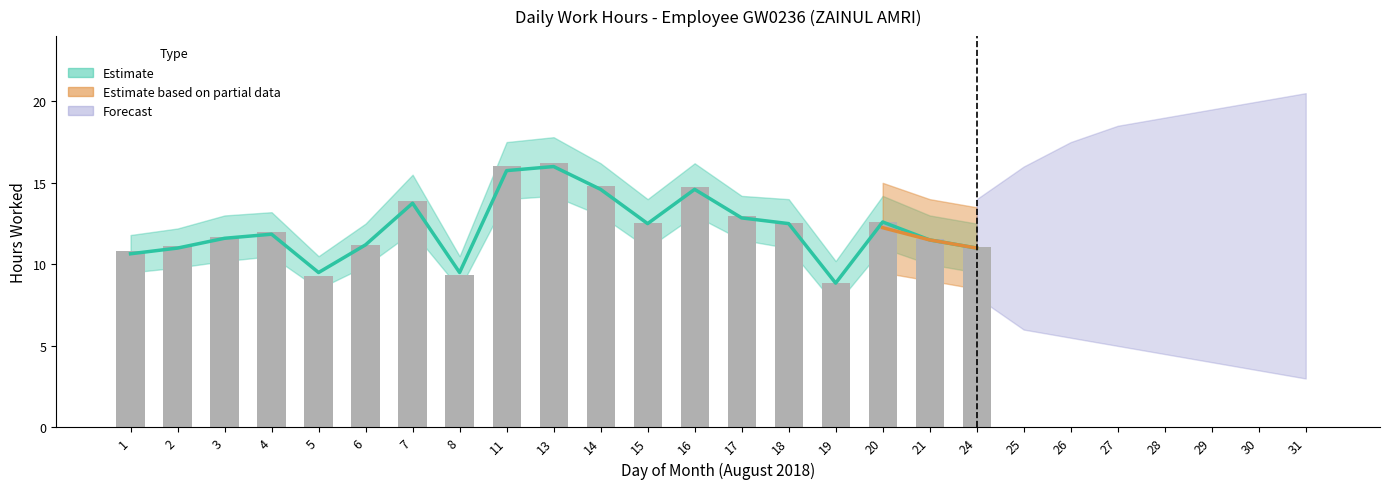

The value at 8 is 13.7. True or false?

False